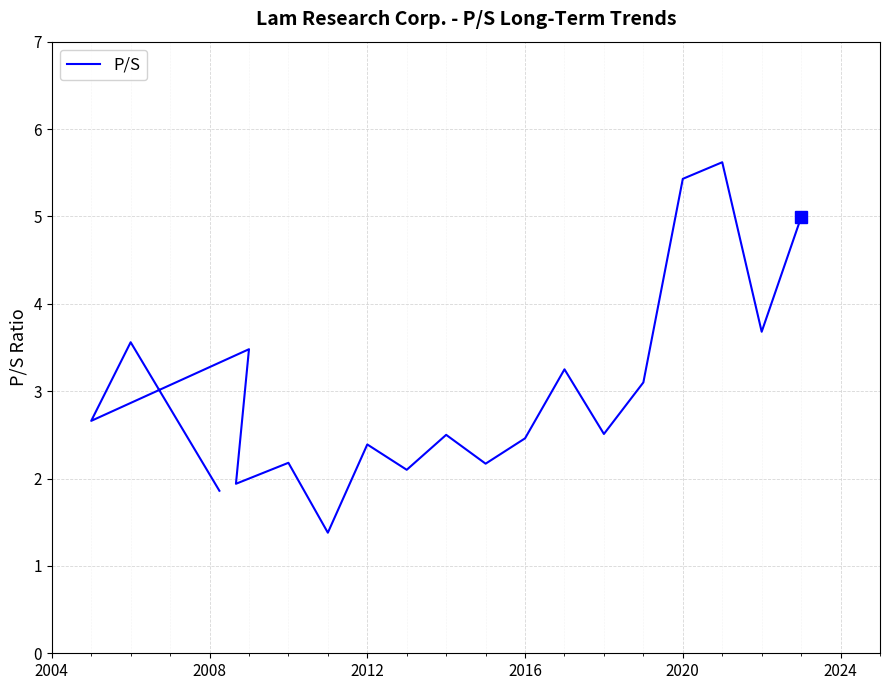

Count the number of values greater than 2.

16